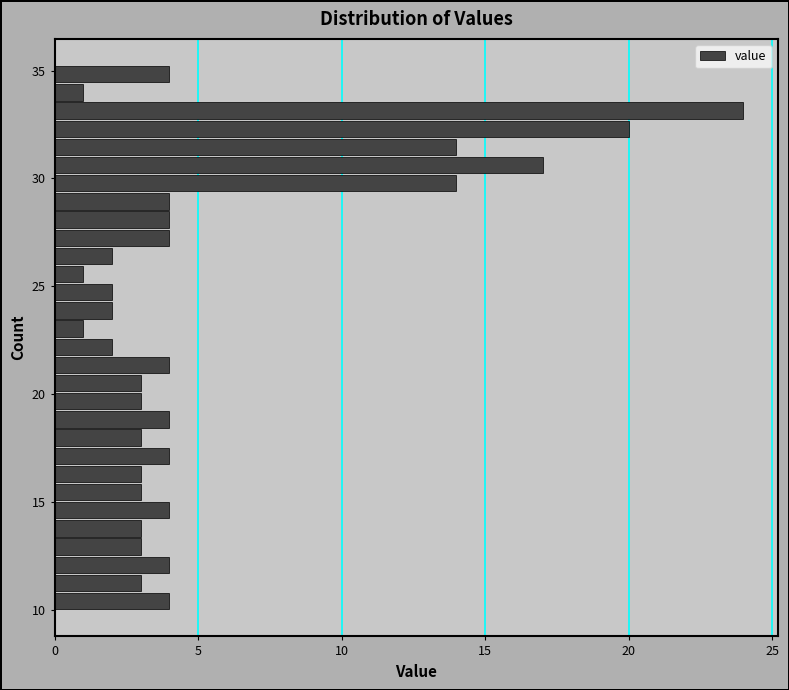

Around what value on the y-axis is the longest bar? Give the approximate position of its centre, as read against the axis.

33.0